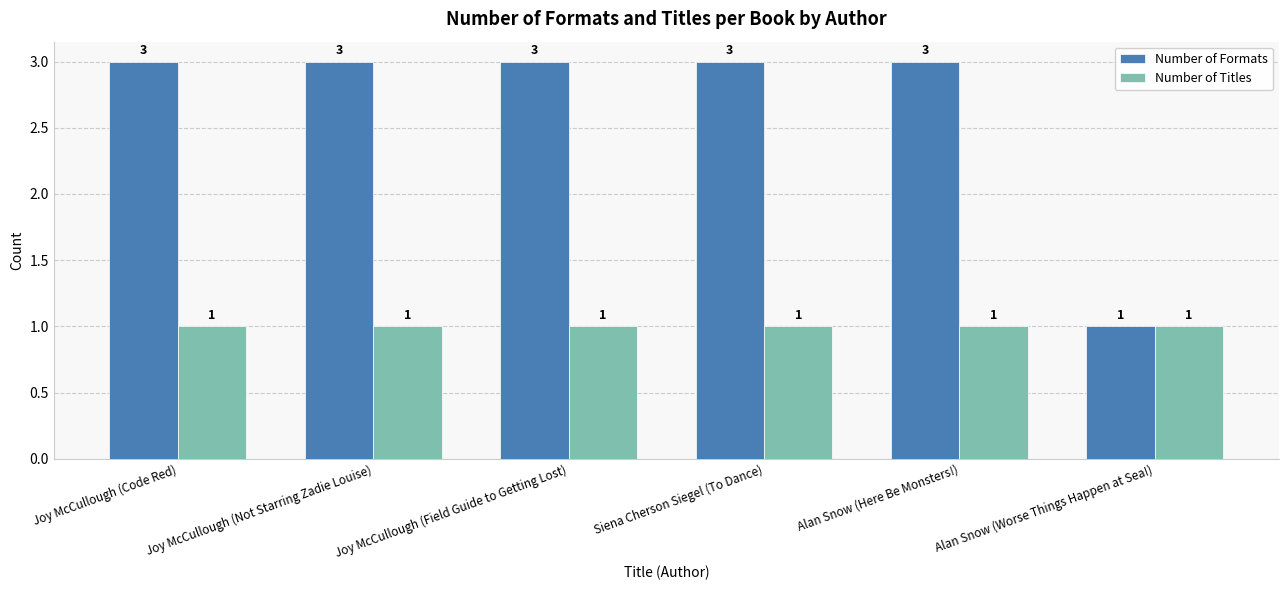

Reading left to right, extract all data points from this chart.

Number of Formats: 3	3	3	3	3	1
Number of Titles: 1	1	1	1	1	1